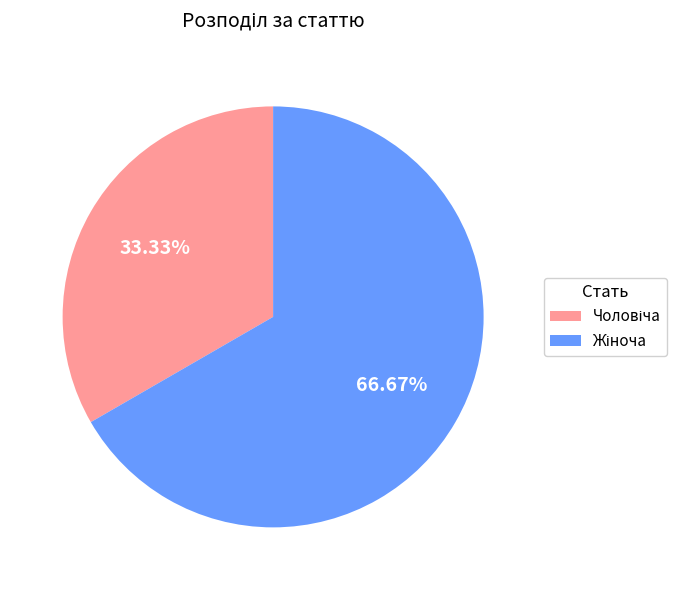

Is there a majority slice in this chart?

Yes